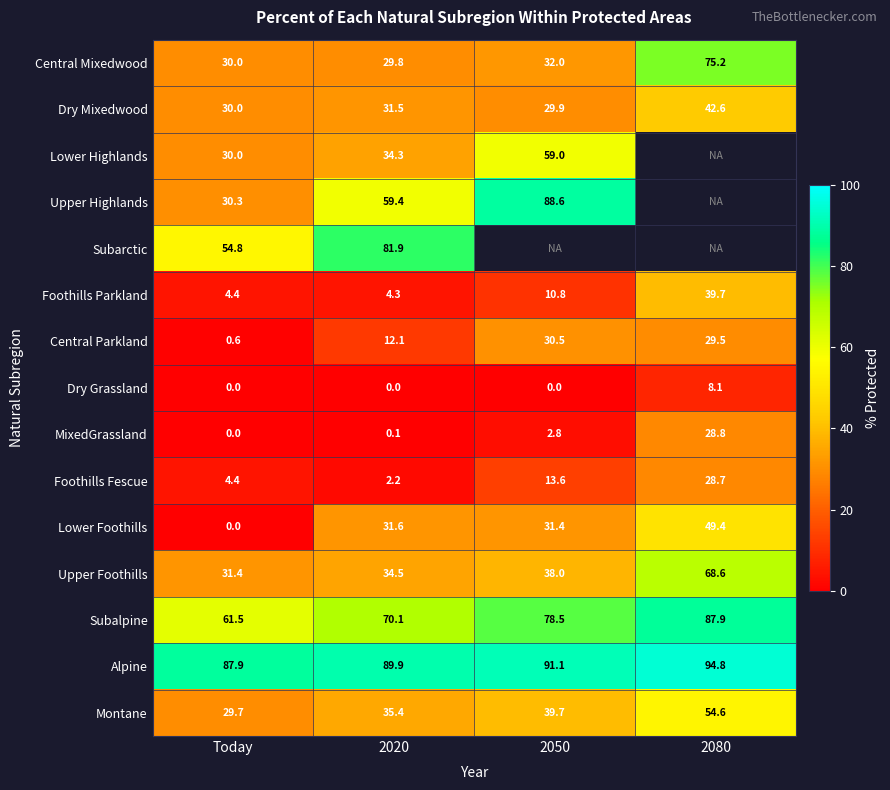

What is the difference between the Lower Foothills values at Today and 2050?

31.4